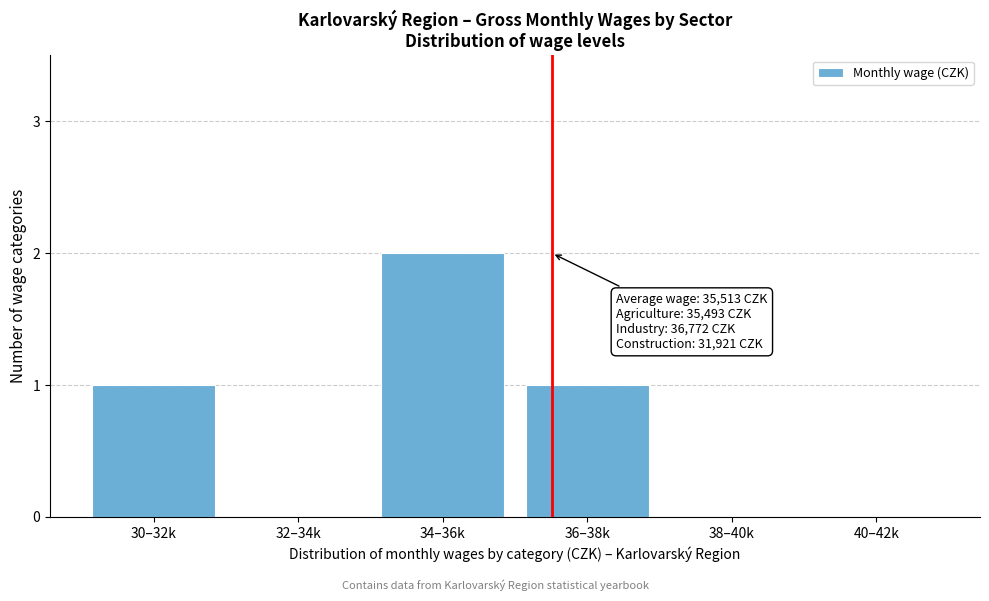

Reading left to right, transcribe all the data shown in this chart.

30–32k=1	32–34k=0	34–36k=2	36–38k=1	38–40k=0	40–42k=0